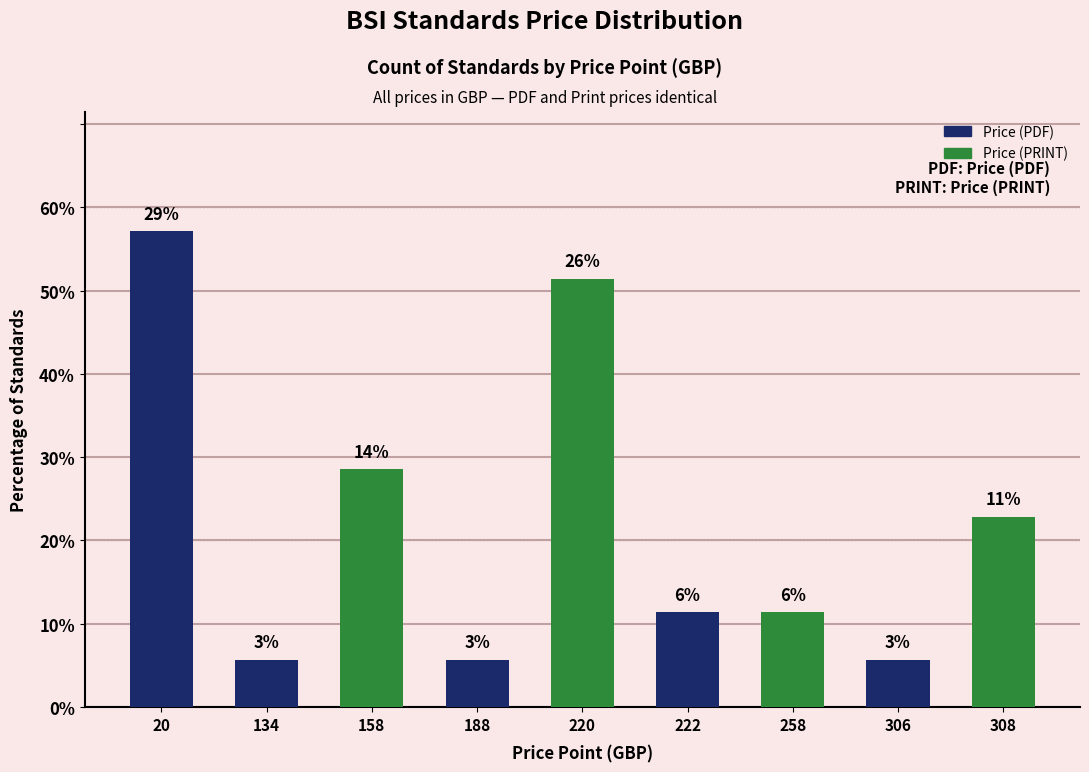

List the labels in order of value, smallest first.

134, 188, 306, 222, 258, 308, 158, 220, 20